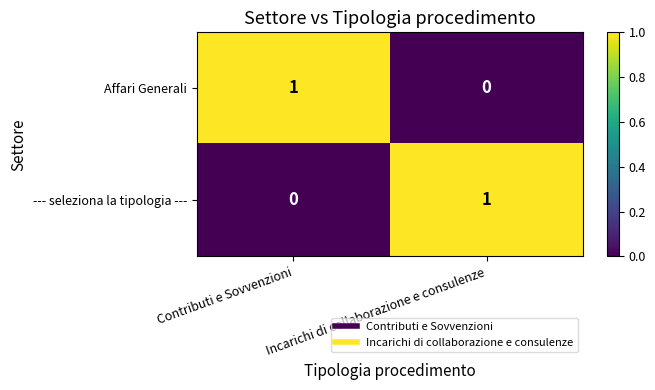

At which label is --- seleziona la tipologia --- closest to 0?

Contributi e Sovvenzioni